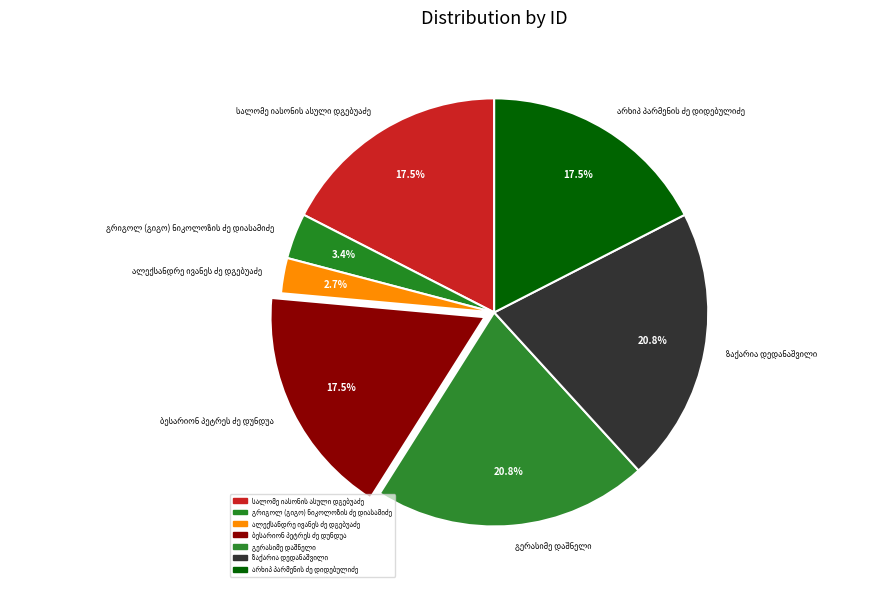

Is there a majority slice in this chart?

No